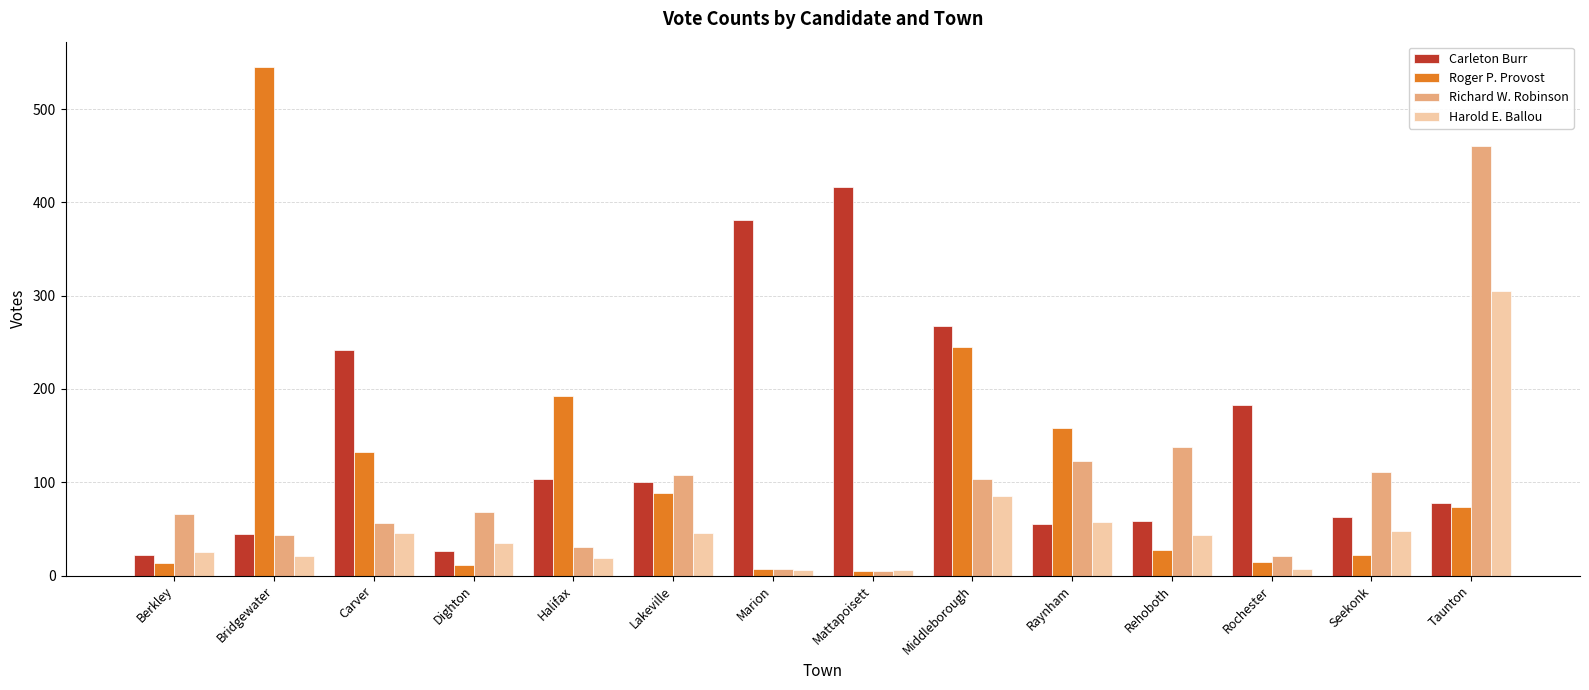

What is the total value across all series at Bridgewater?

655